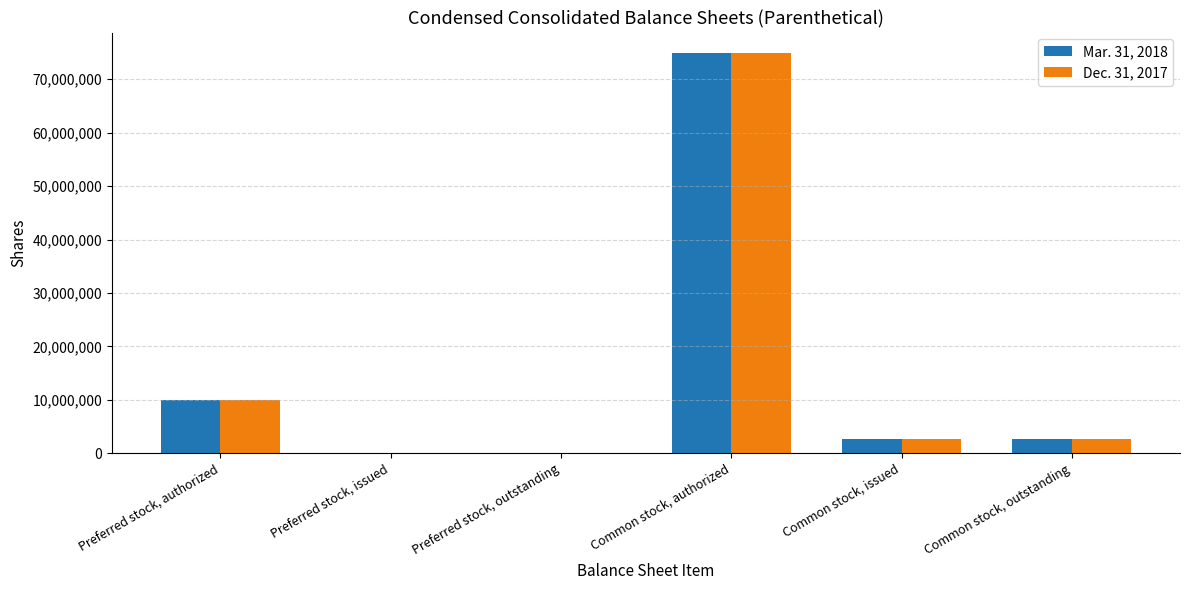

How many data points does each series have?

6